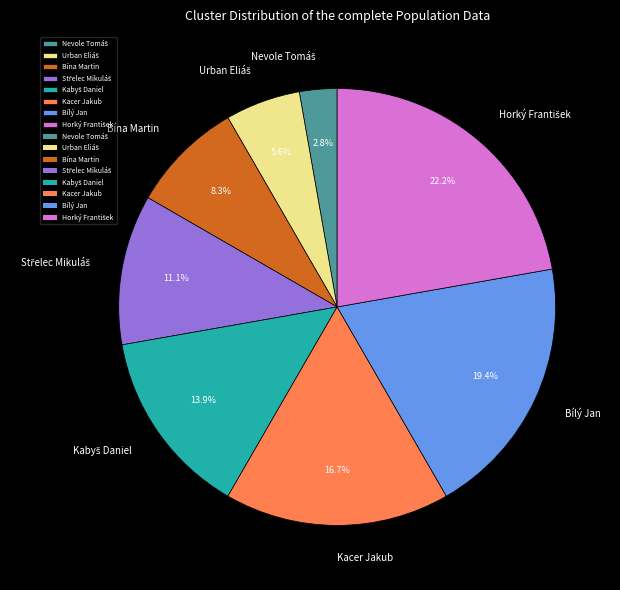

Is there any slice that represents more than half of the pie?

No